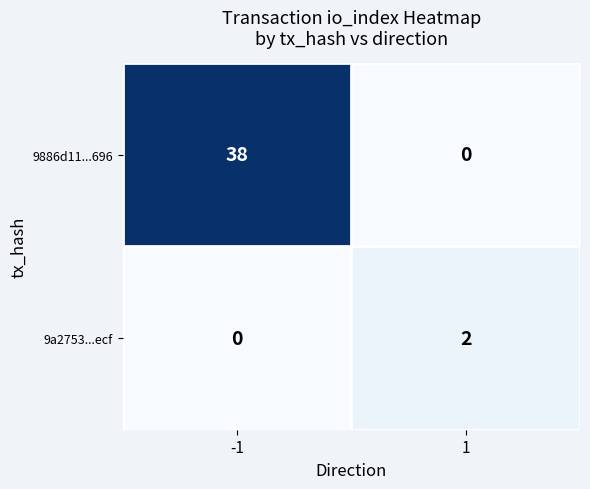

Reading right to left, what are all the values shown in this chart?

9886d11...696: 1=0	-1=38
9a2753...ecf: 1=2	-1=0